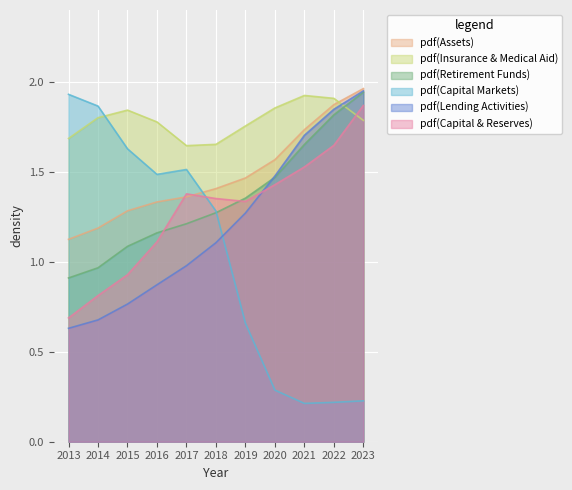

The value of Capital Markets at 2020 is 0.3. True or false?

True